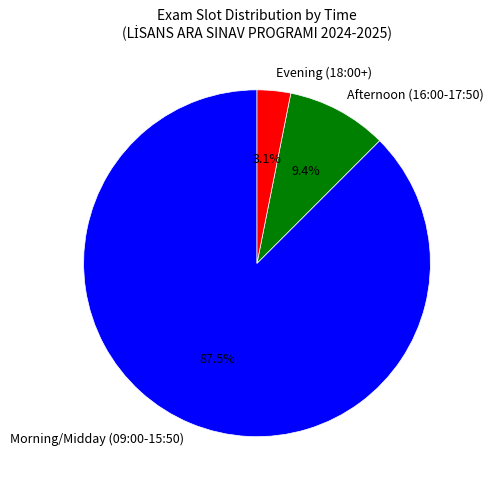

Is there any slice that represents more than half of the pie?

Yes